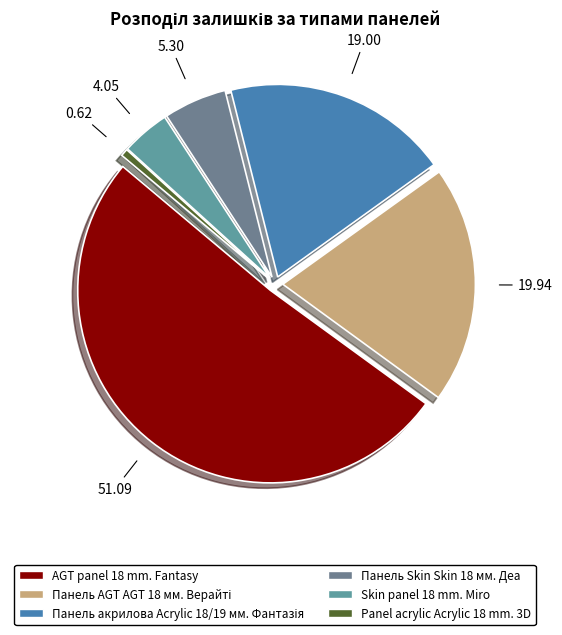

What is the ratio of the value at Skin panel 18 mm. Miro to the value at Panel acrylic Acrylic 18 mm. 3D?

6.5